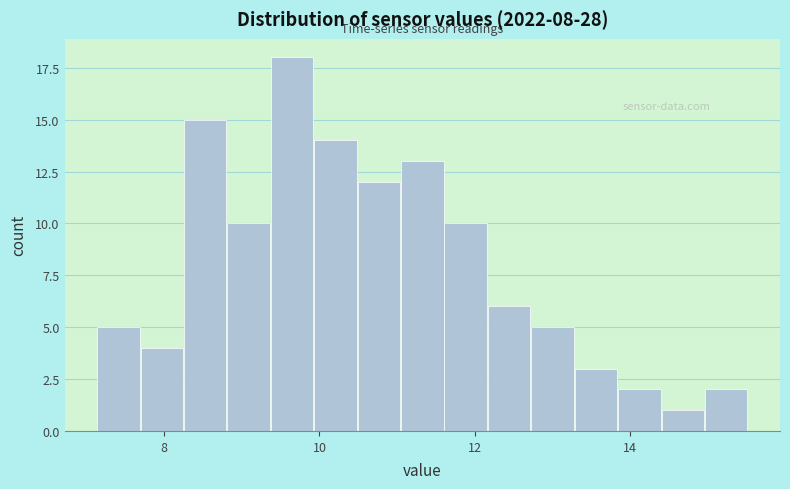

Read against the x-axis, roughly where is the centre of the tallest bar?

9.6